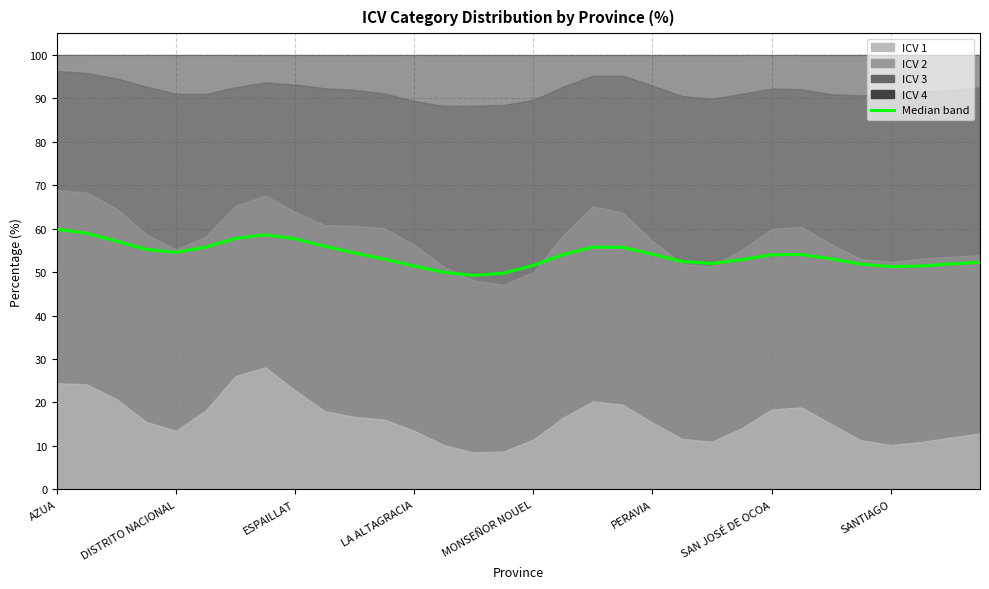

The value at 10 is 17.1. True or false?

False